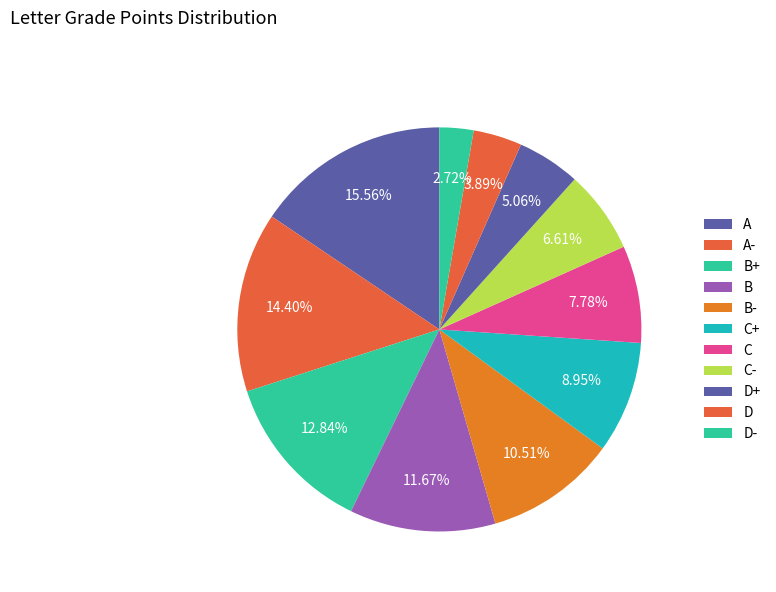

To the nearest percent, what is the difference between the largest and smallest slice percentages?

13%